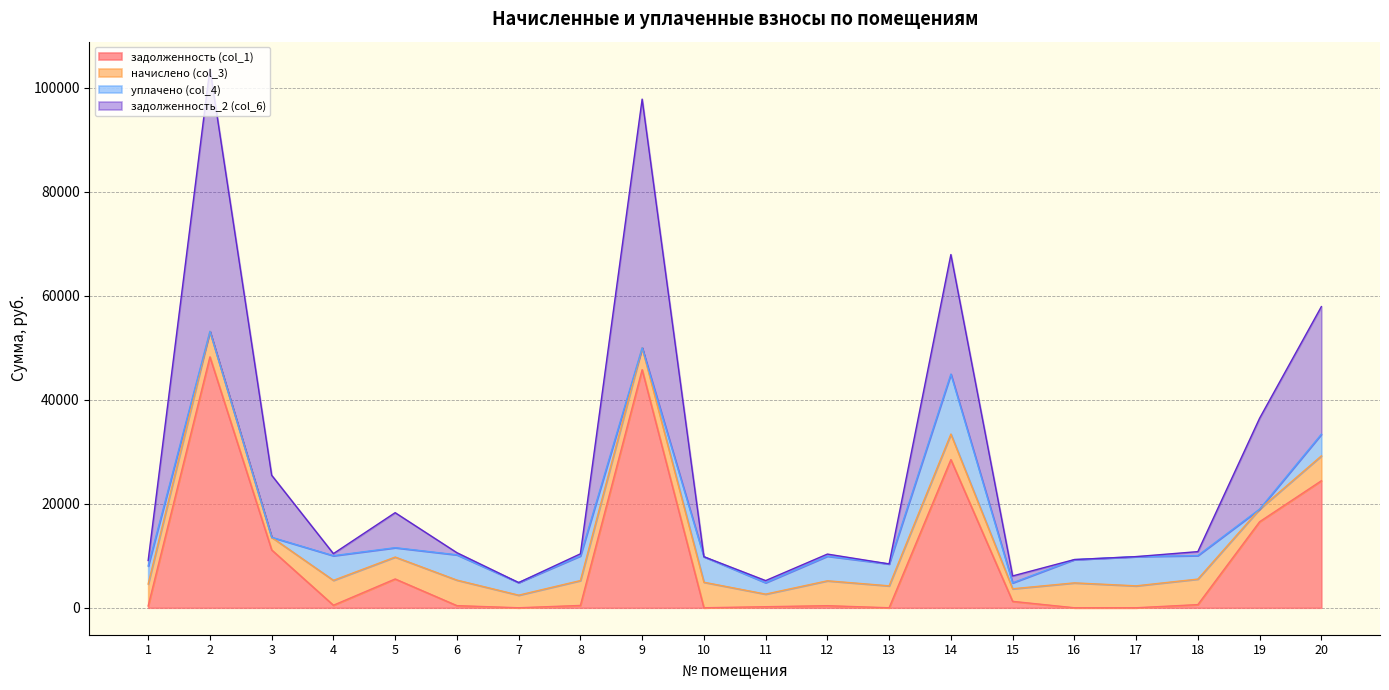

True or false: задолженность (col_1) and задолженность_2 (col_6) intersect in this chart.

False